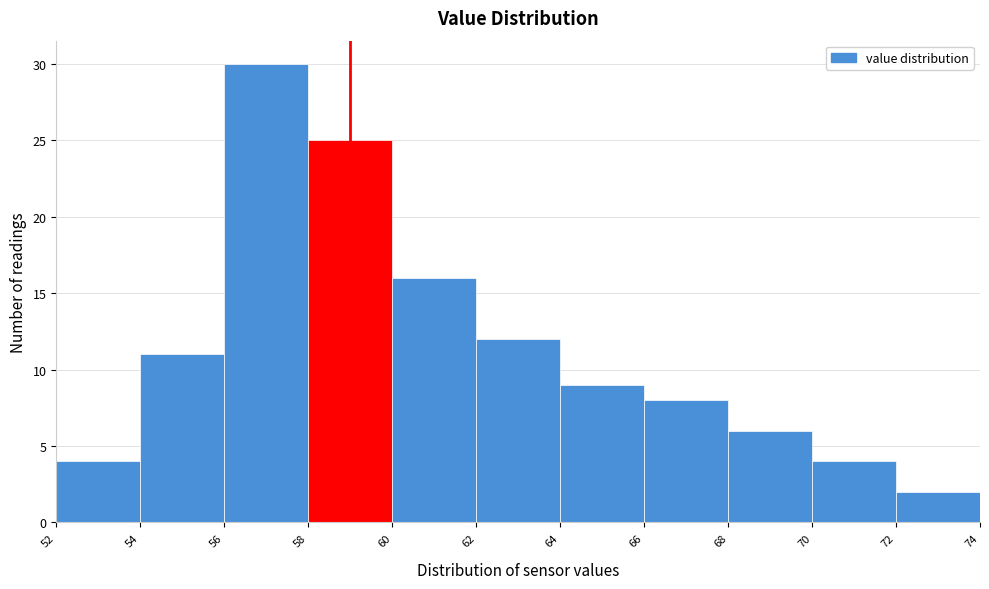

Reading left to right, list every bar in this chart as the range it spans on the x-axis followed by its height. The values are not printed on the chart, so give them approximately, as read against the axis.

52 to 54: 4
54 to 56: 11
56 to 58: 30
58 to 60: 25
60 to 62: 16
62 to 64: 12
64 to 66: 9
66 to 68: 8
68 to 70: 6
70 to 72: 4
72 to 74: 2